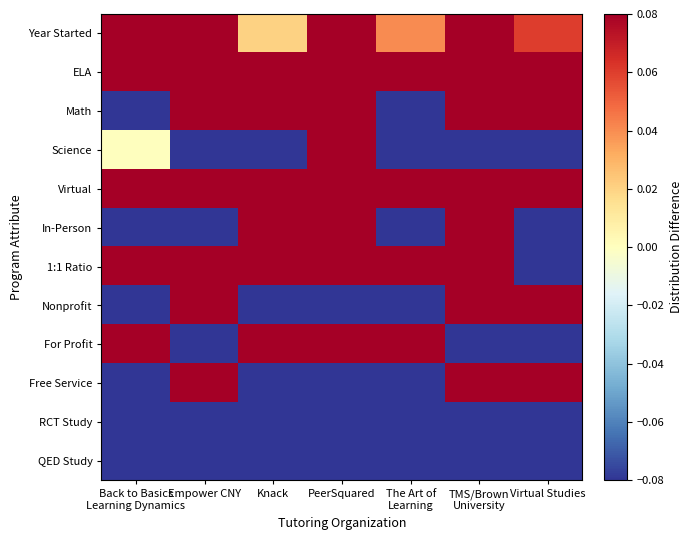

How many data points does each series have?

7